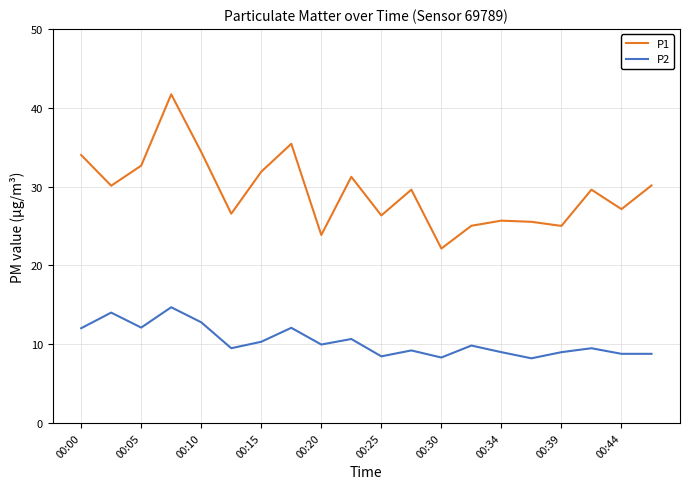

Which series has the largest range (max minus min)?

P1